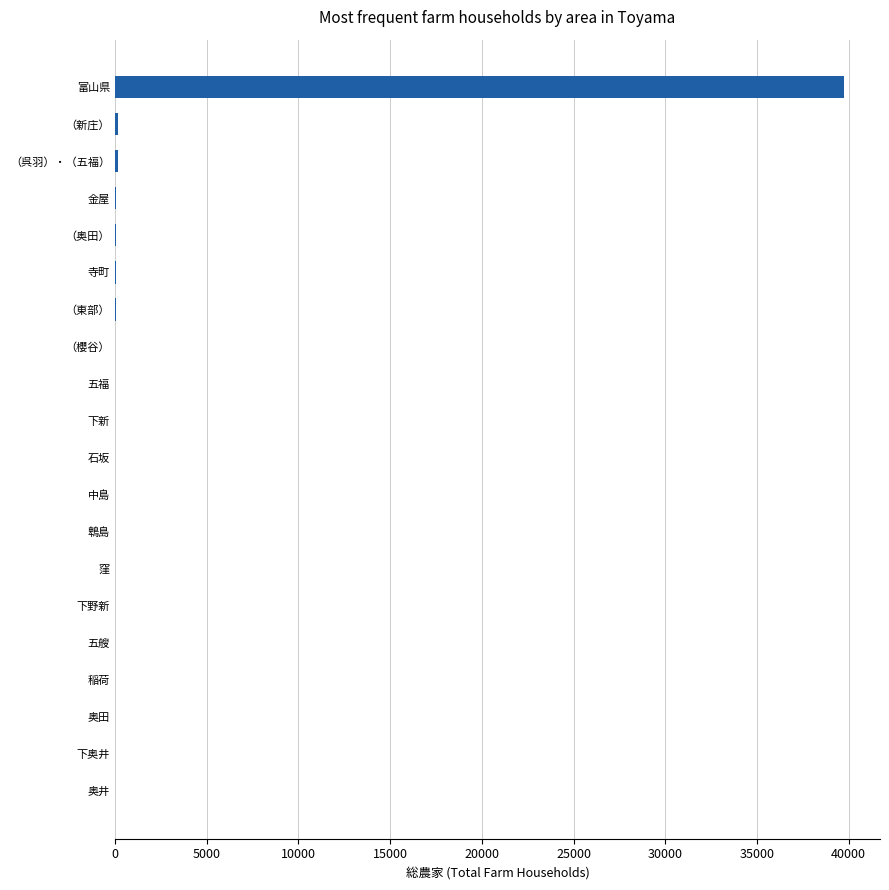

What value does the data have at 富山県?

39720